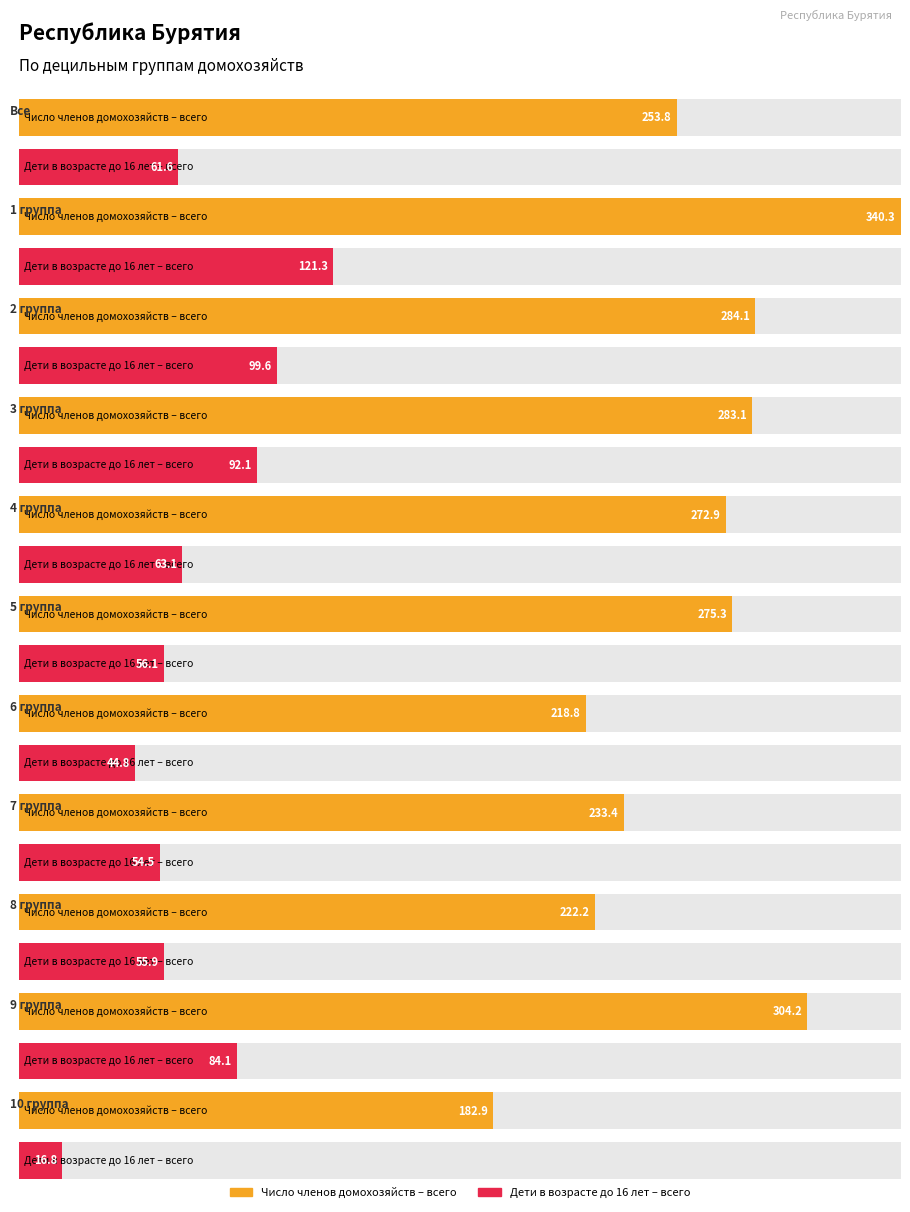

How many bars are there in total?

22